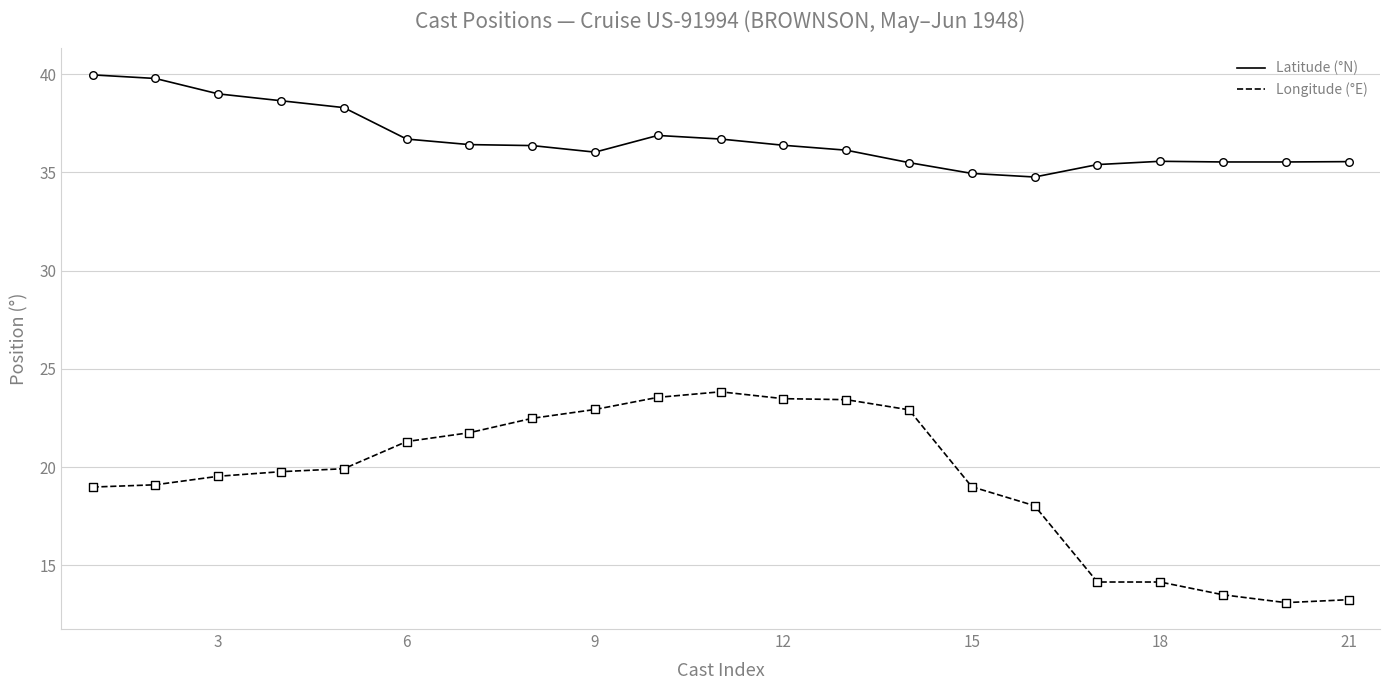

Which series has the largest total across all categories?

Latitude (°N)